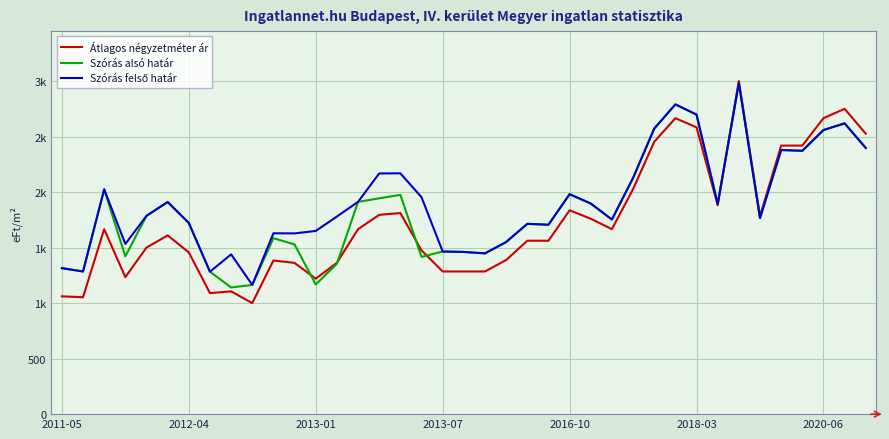

Does the chart display data point markers on the line(s)?

No